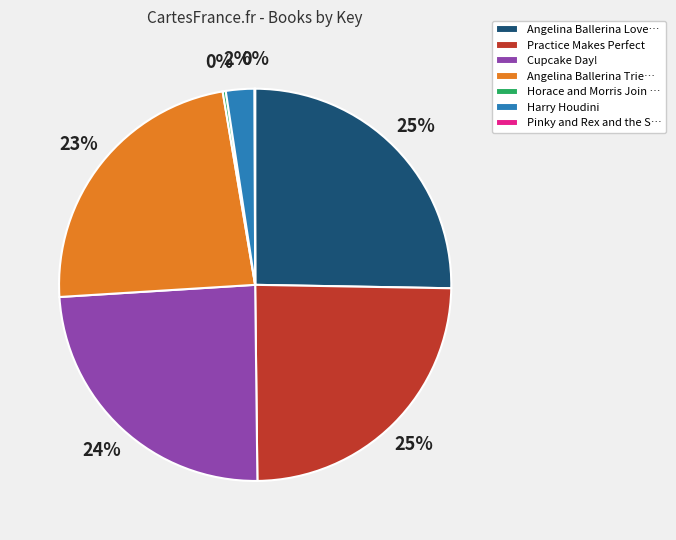

Do Angelina Ballerina Trie… and Practice Makes Perfect together represent more than half of the pie?

No